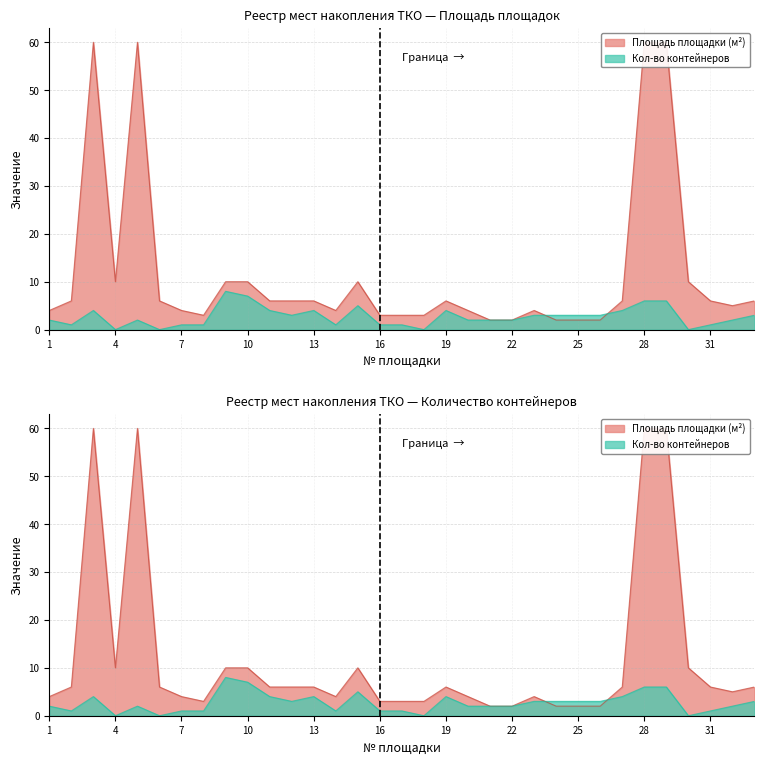

What is the highest value of the Кол-во контейнеров series?

8